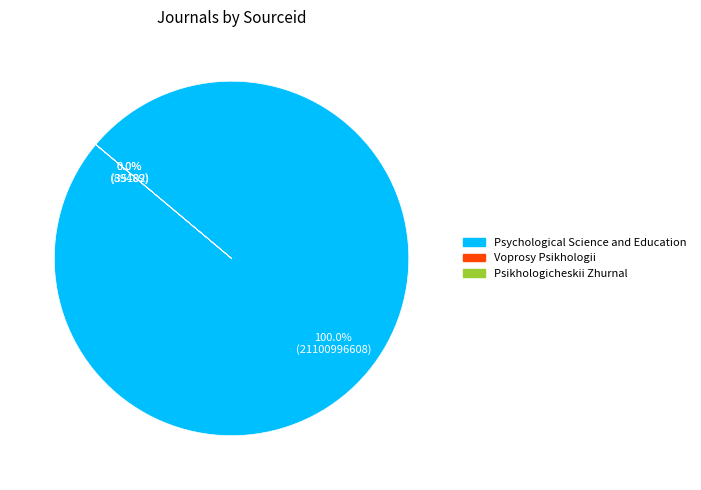

What is the change in value from Psychological Science and Education to Voprosy Psikhologii?

-21100907454